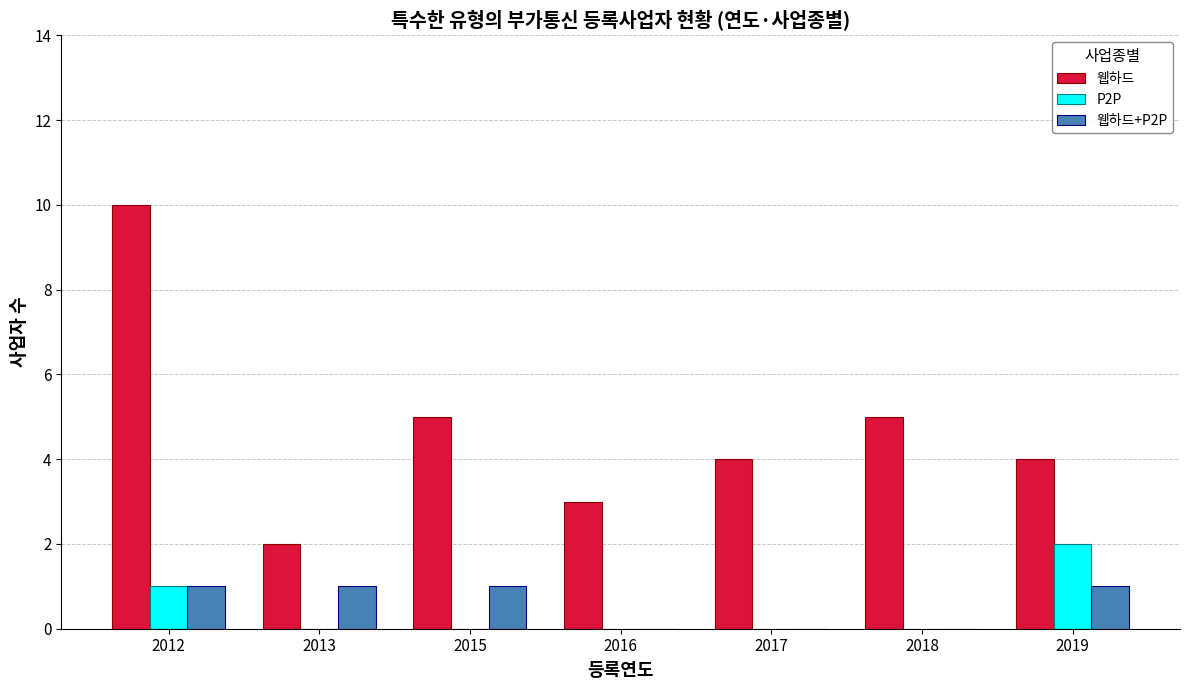

What value does the P2P series have at 2019?

2